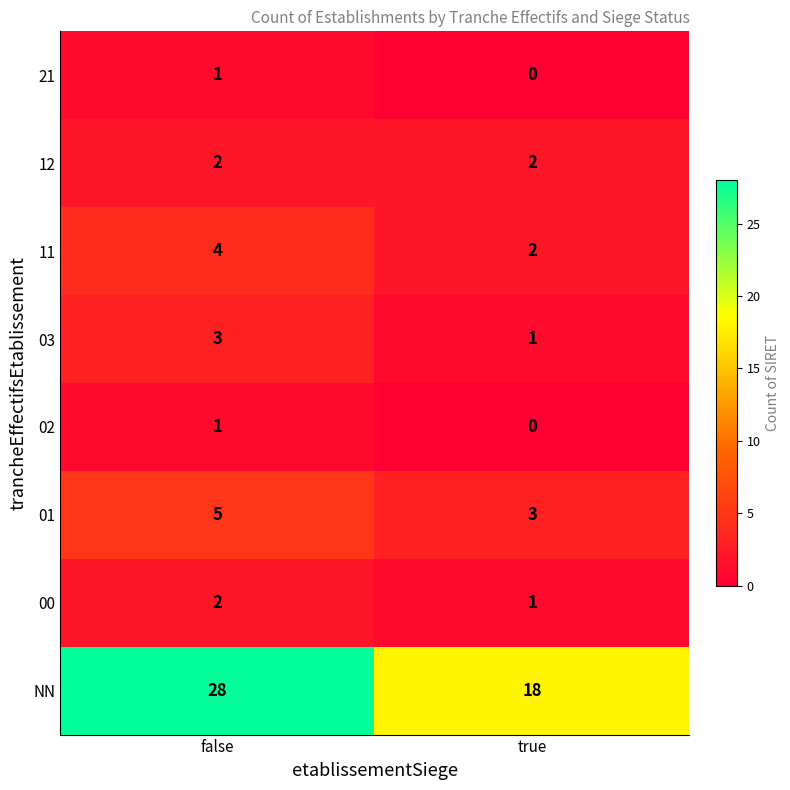

What is the difference between the NN values at false and true?

10